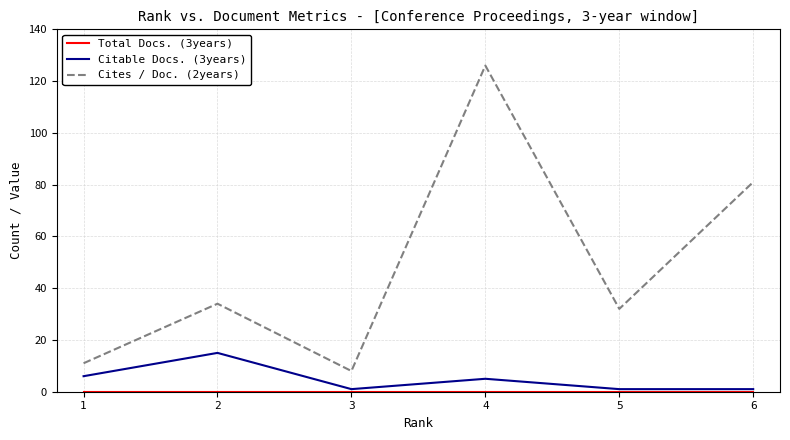

Which series has the largest total across all categories?

Cites / Doc. (2years)